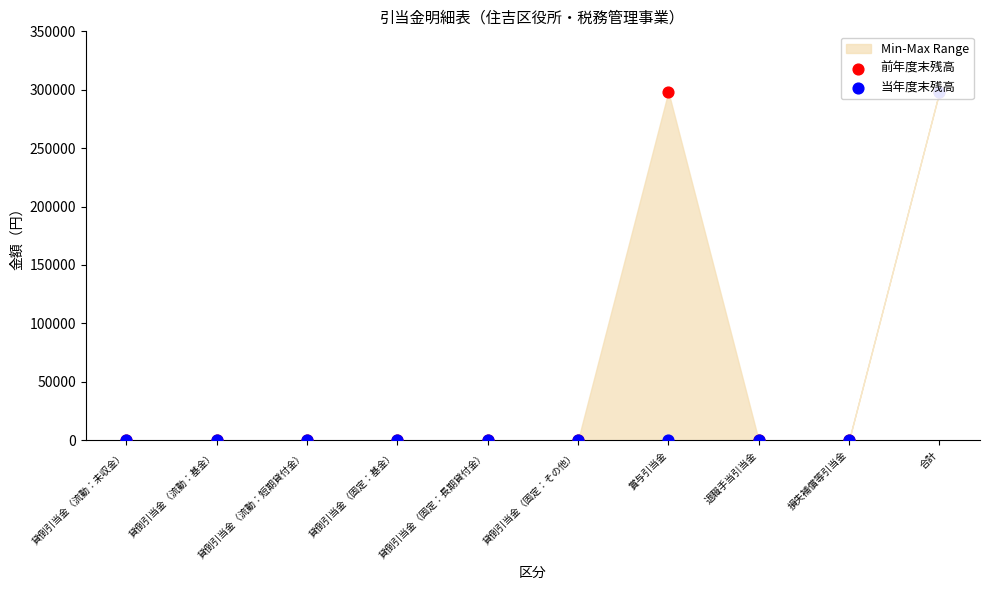

Which series reaches the maximum Y coordinate?

前年度末残高